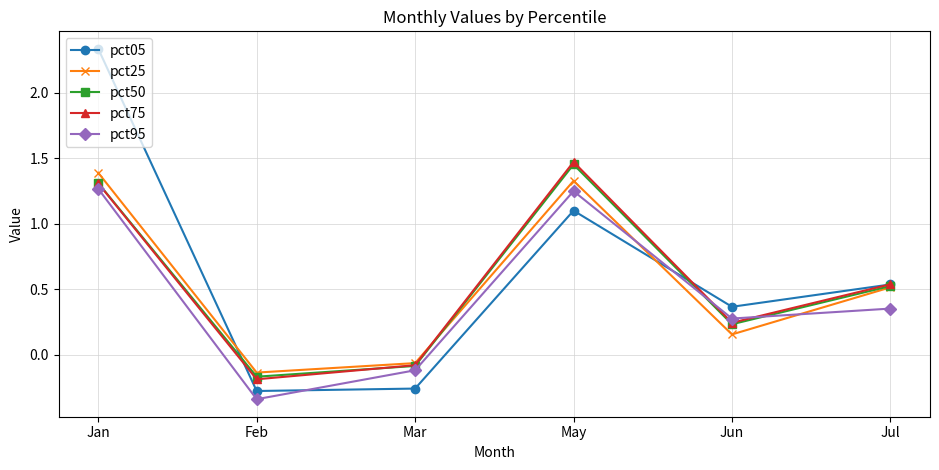

True or false: pct95 and pct05 cross at least once.

True